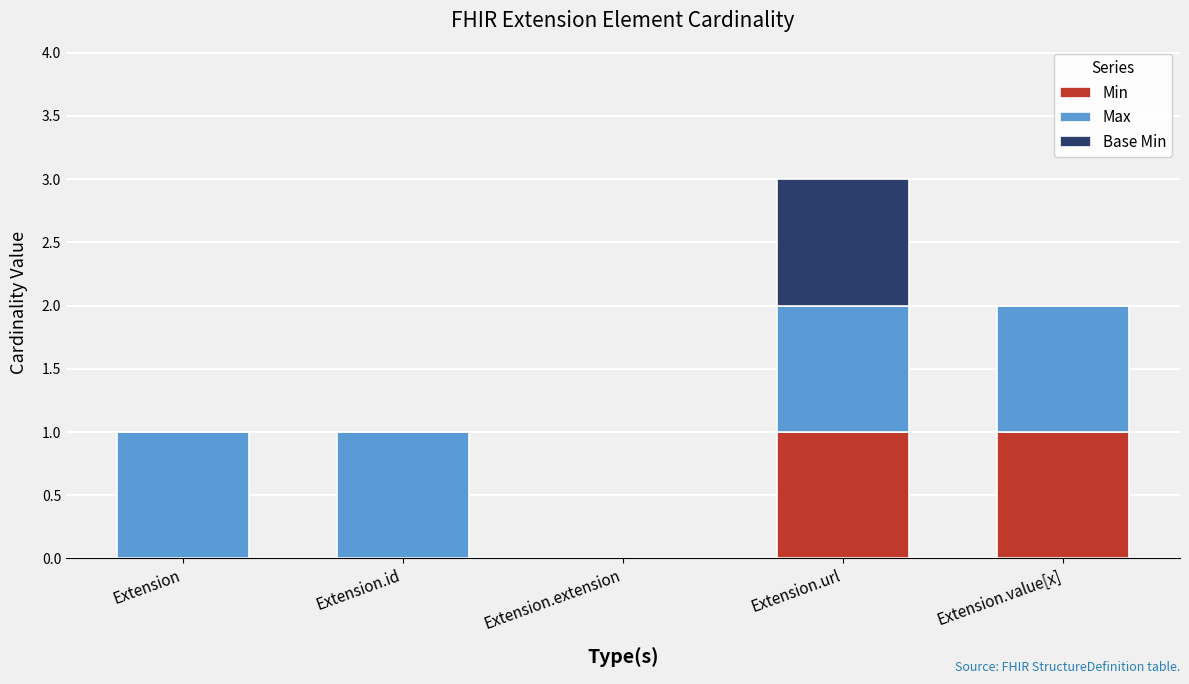

What are all the series names shown in the legend?

Min, Max, Base Min